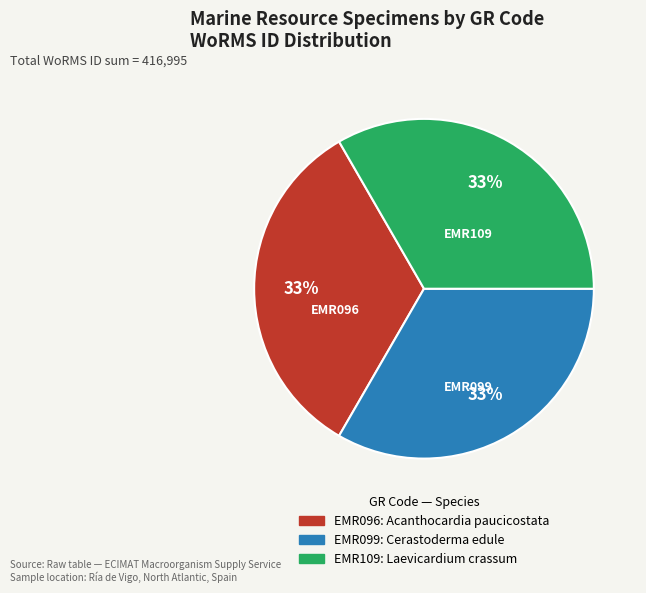

Is EMR096 the majority of the pie?

No